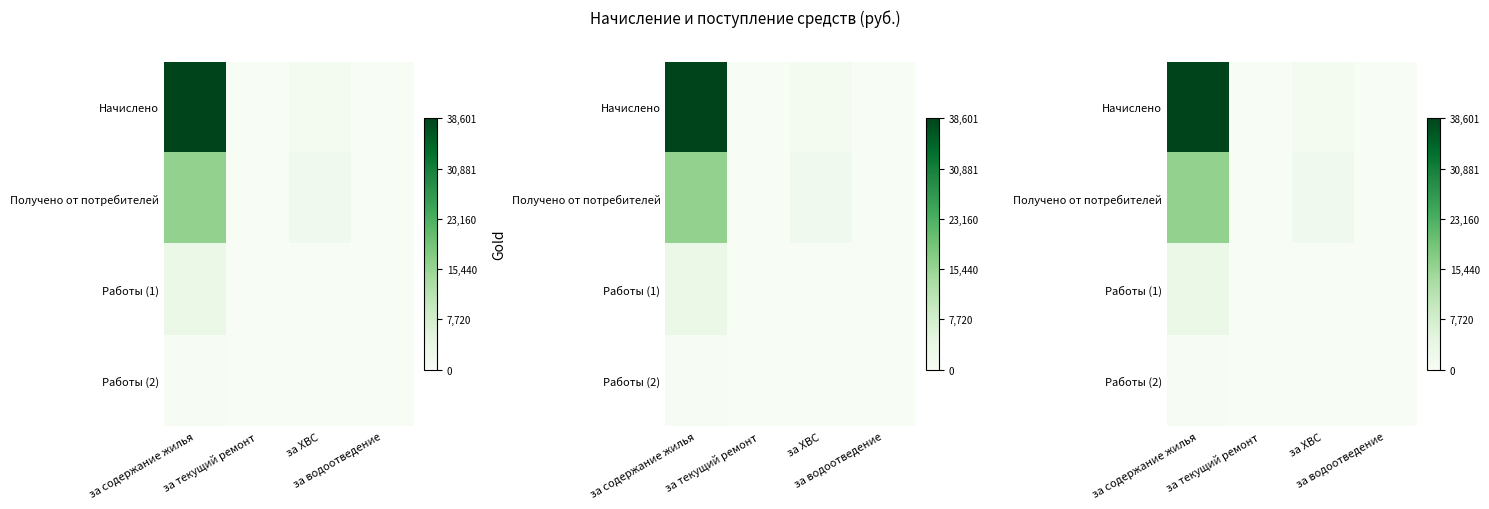

At which category is the sum across all series the highest?

за содержание жилья